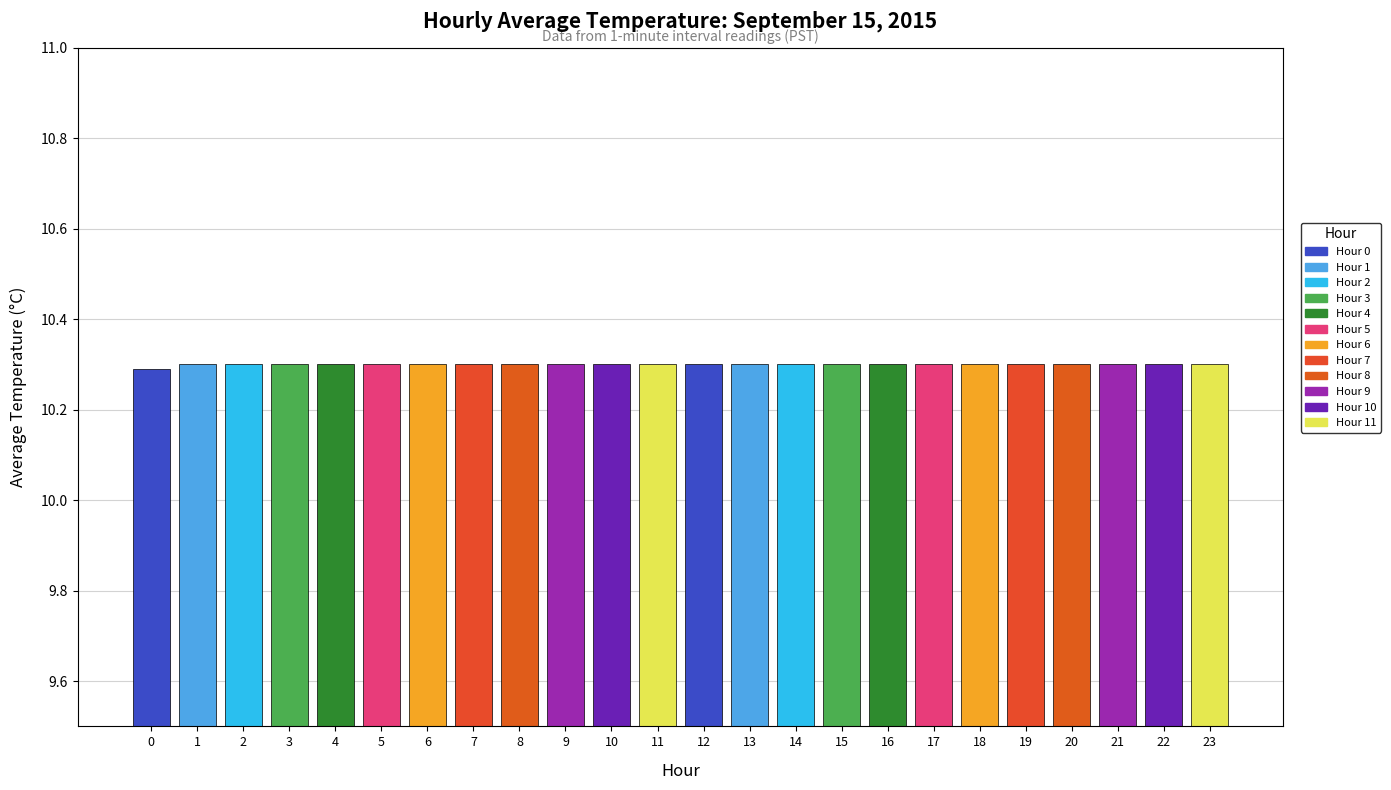

Approximately how many times larger is the value at 9 compared to 22?

1.0